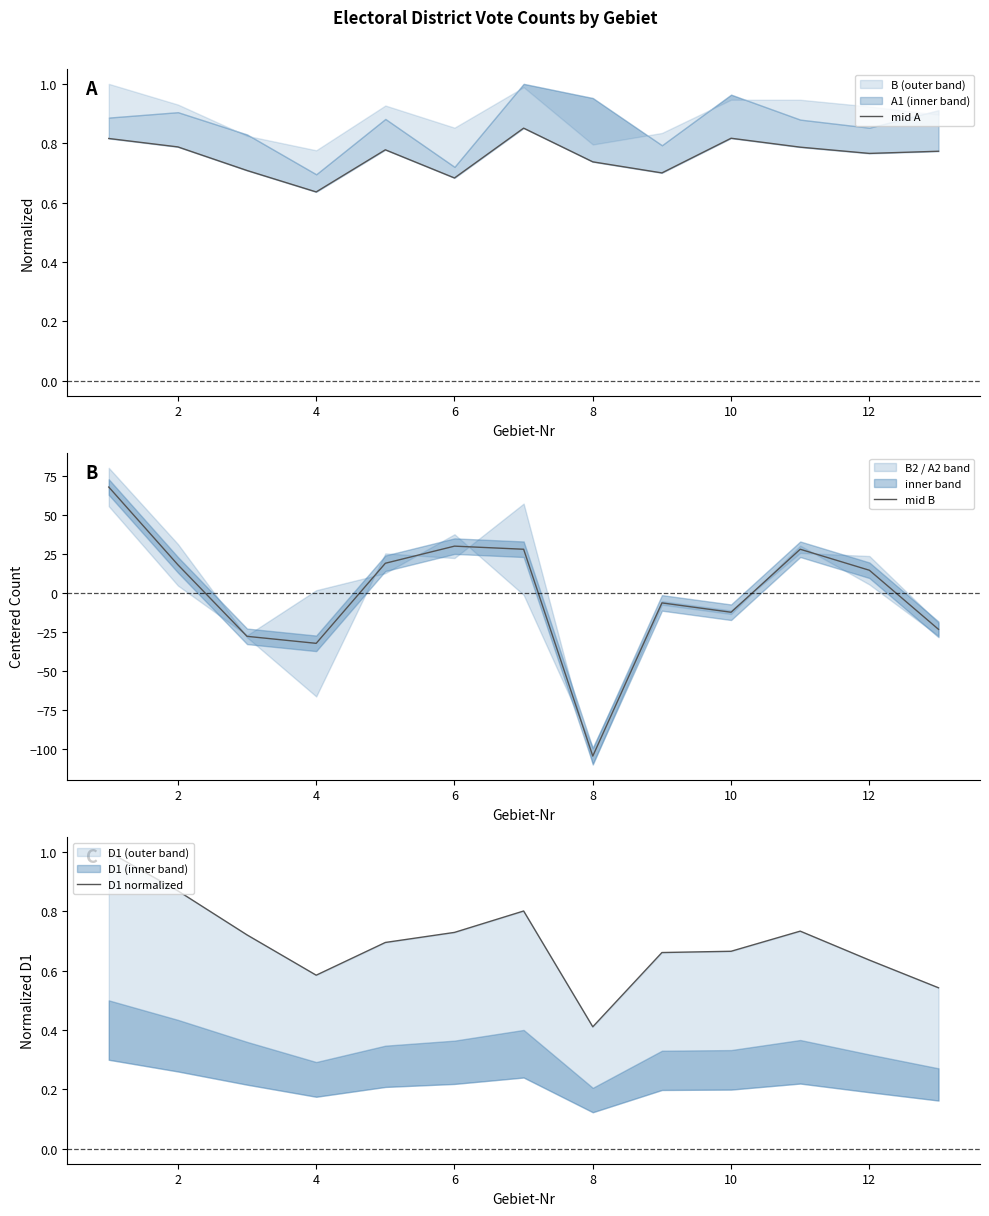

Which category has the lowest value in the mid B series?

8